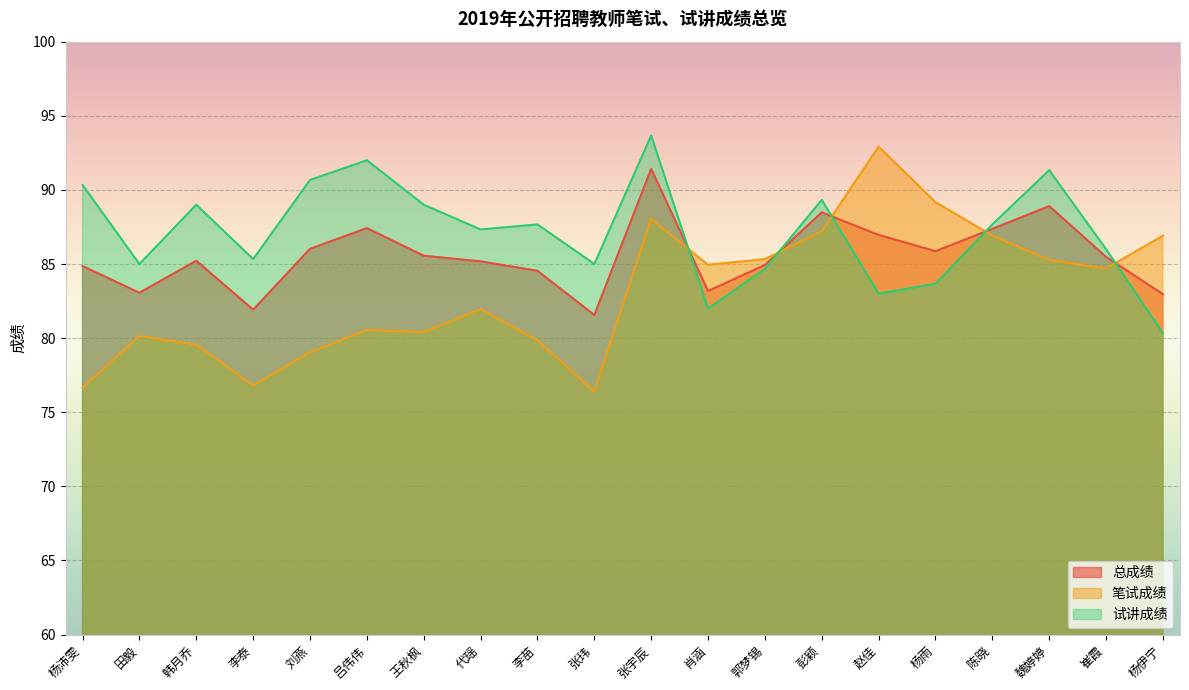

How many lines are shown in the chart?

3